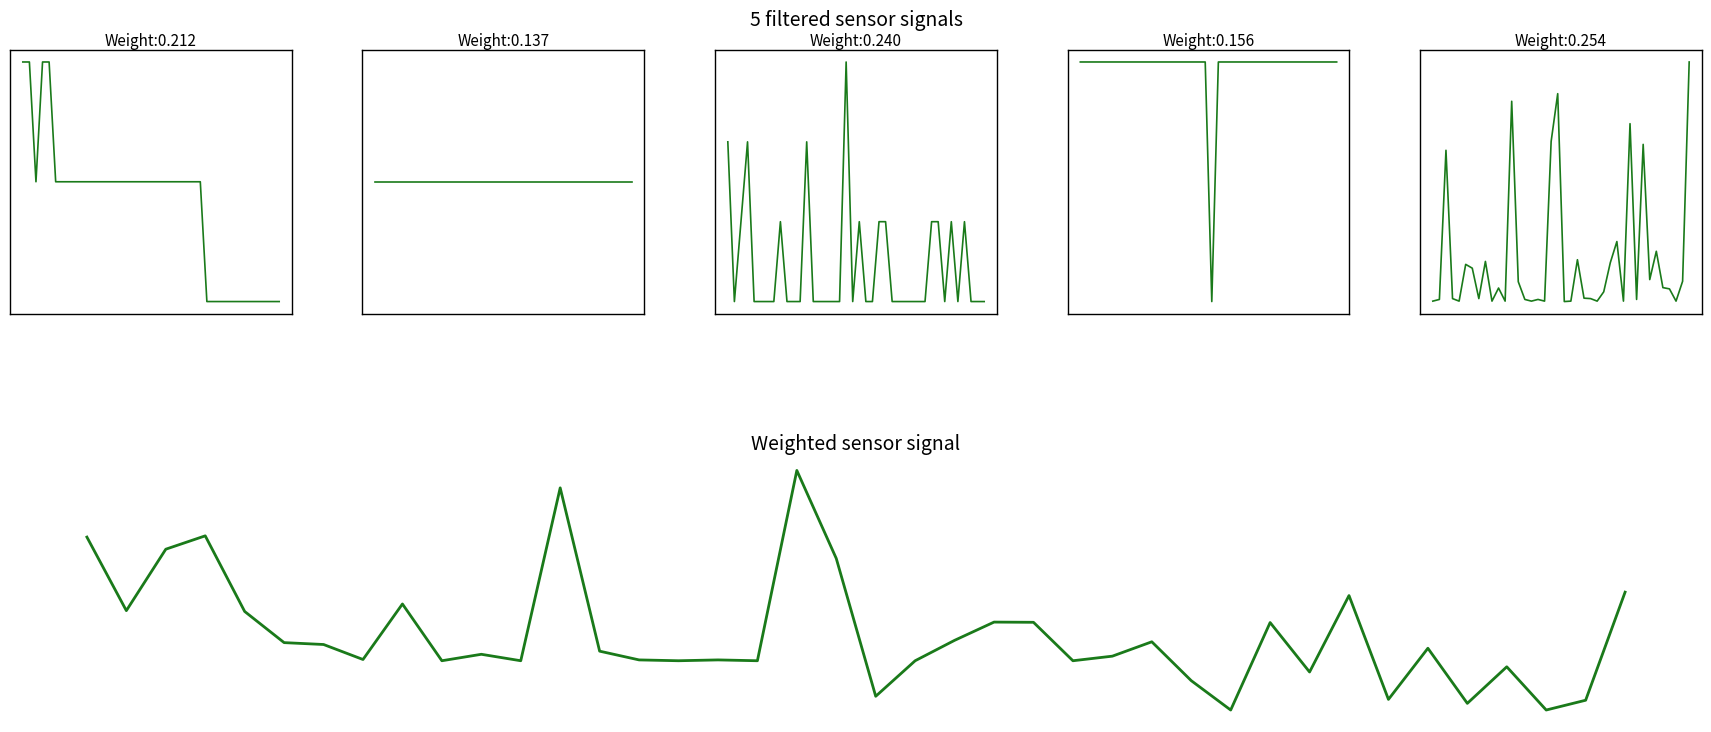

At which category is the sum across all series the highest?

18